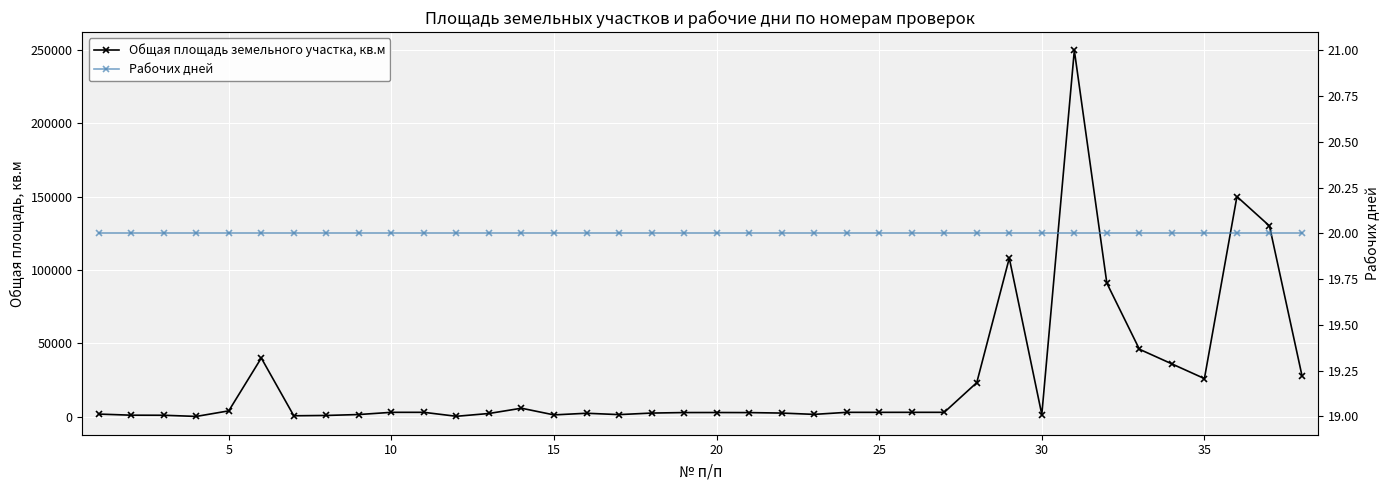

What is the approximate value of Общая площадь земельного участка, кв.м at 15, to the nearest 10?

210